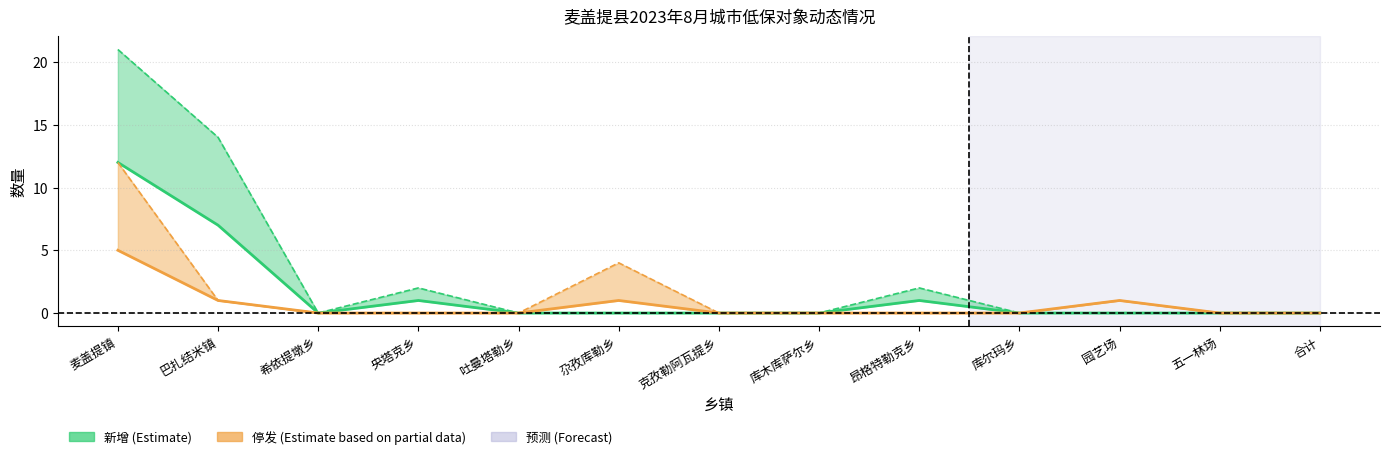

True or false: 新增户数 has more than 0 points higher than both neighbors.

True